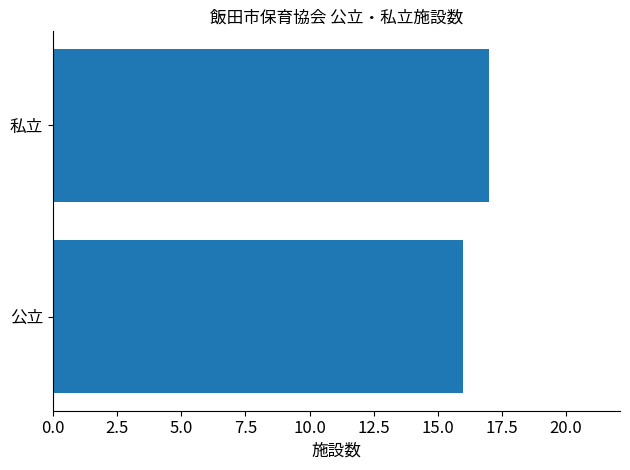

What is the sum of the values at 私立 and 公立?

33